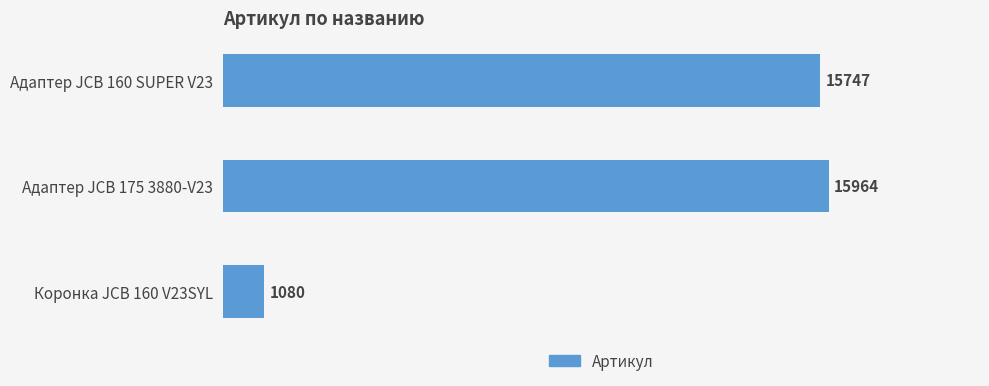

What is the smallest value displayed?

1080